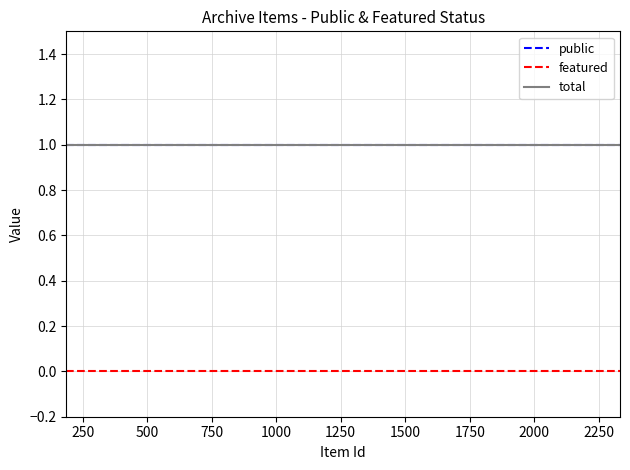

How many lines are shown in the chart?

3